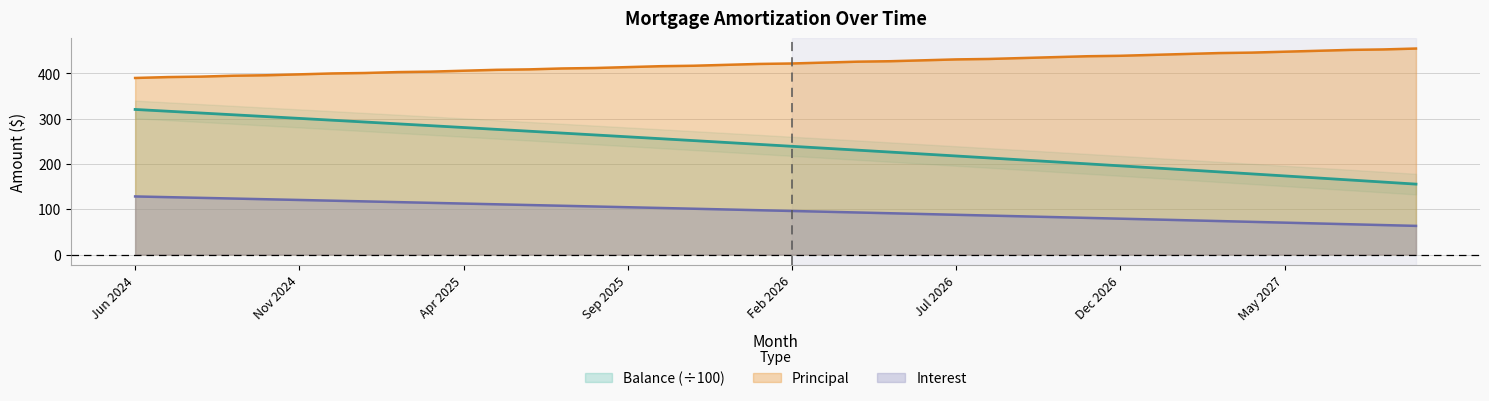

Is the value of Balance at Oct 2024 greater than the value of Principal at May 2025?

No